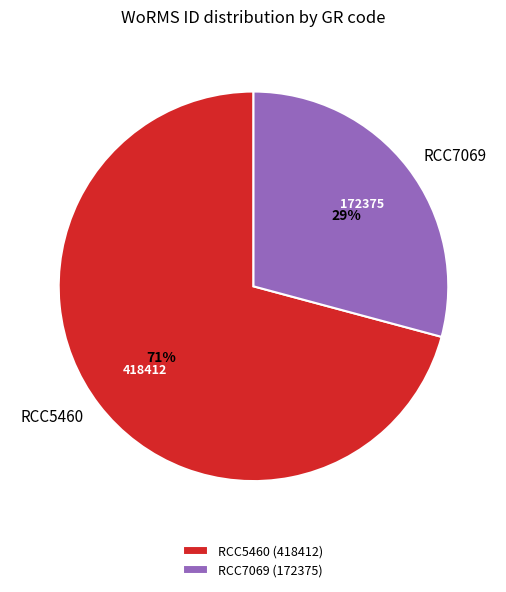

The RCC7069 slice represents 29% of the pie. True or false?

True